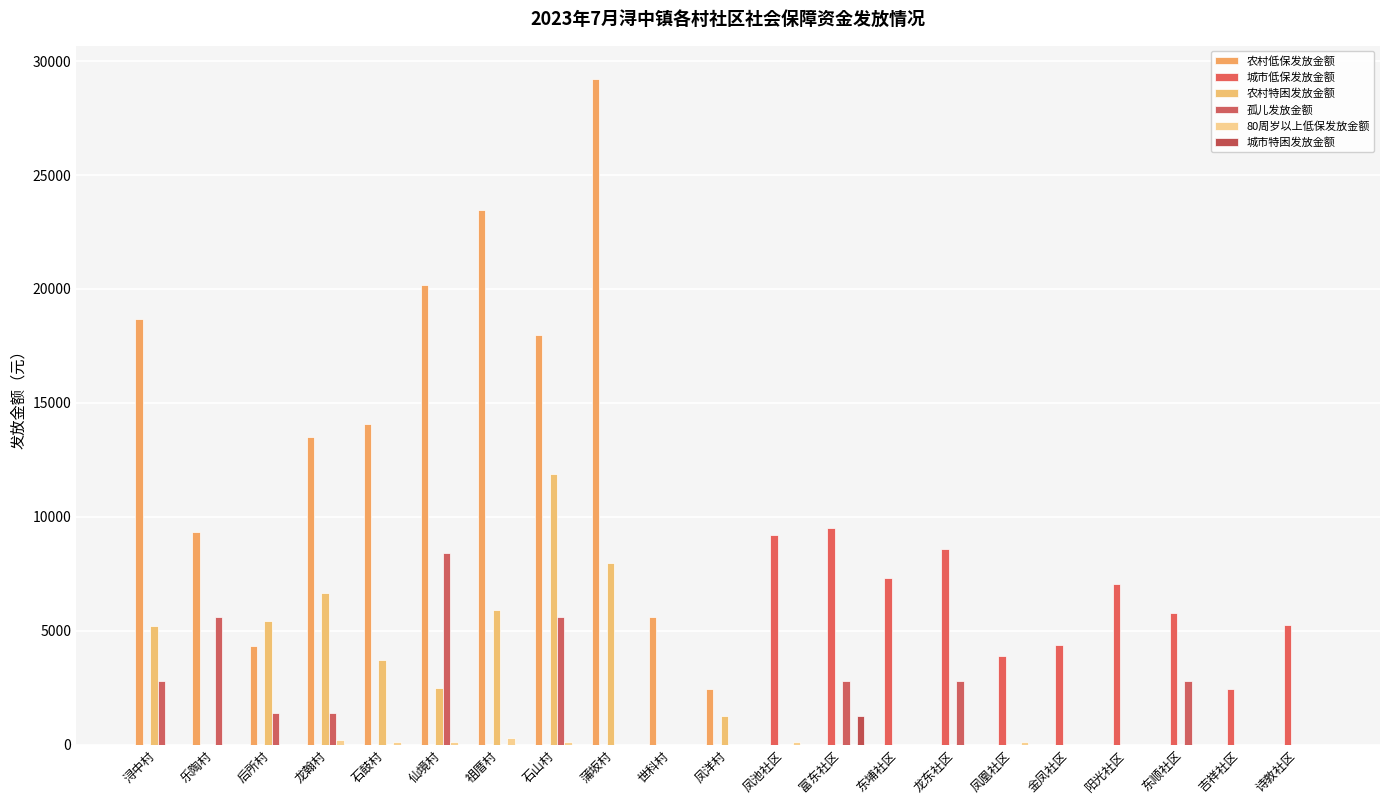

What position from the right is 祖厝村?

15